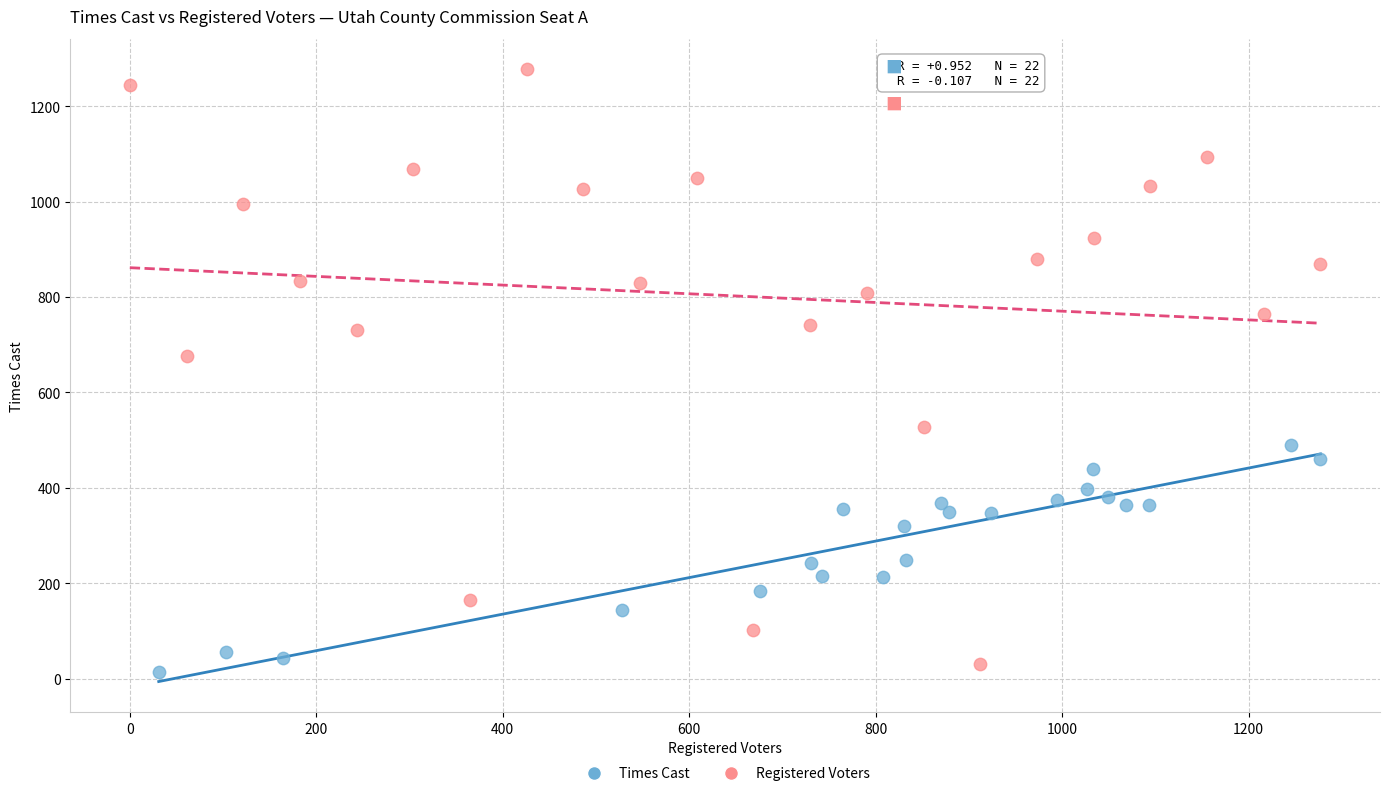

Which series has the widest spread of Y values?

Registered Voters